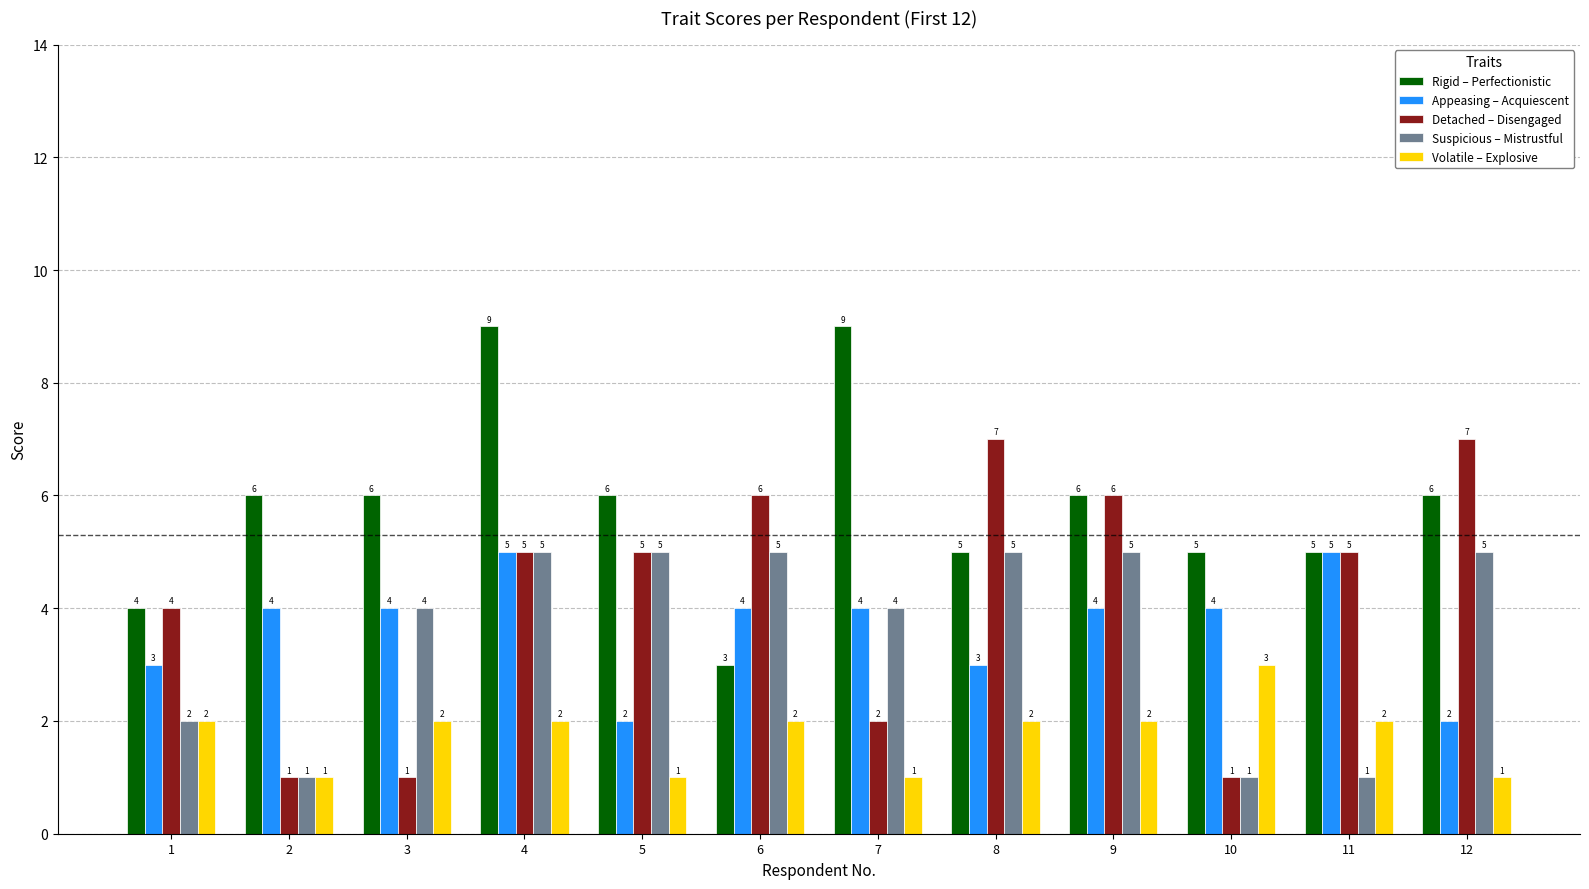

Reading left to right, extract all data points from this chart.

Rigid – Perfectionistic: 1=4	2=6	3=6	4=9	5=6	6=3	7=9	8=5	9=6	10=5	11=5	12=6
Appeasing – Acquiescent: 1=3	2=4	3=4	4=5	5=2	6=4	7=4	8=3	9=4	10=4	11=5	12=2
Detached – Disengaged: 1=4	2=1	3=1	4=5	5=5	6=6	7=2	8=7	9=6	10=1	11=5	12=7
Suspicious – Mistrustful: 1=2	2=1	3=4	4=5	5=5	6=5	7=4	8=5	9=5	10=1	11=1	12=5
Volatile – Explosive: 1=2	2=1	3=2	4=2	5=1	6=2	7=1	8=2	9=2	10=3	11=2	12=1